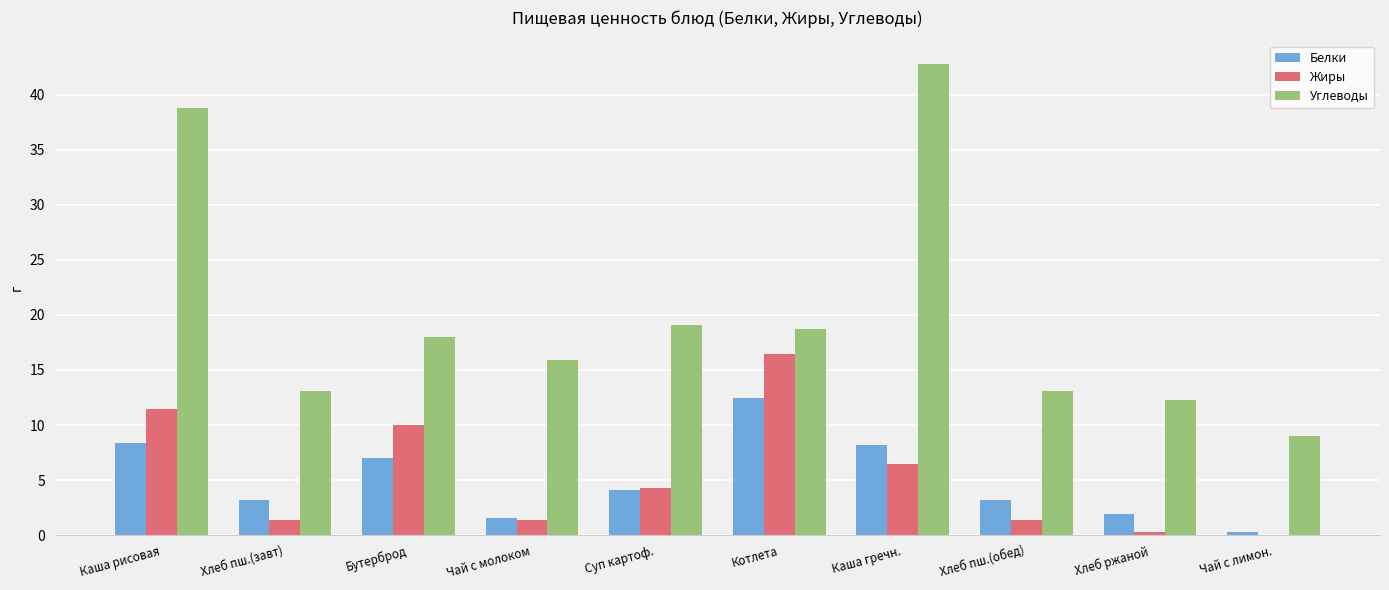

Is the value of Белки at Чай с молоком greater than the value of Жиры at Бутерброд?

No